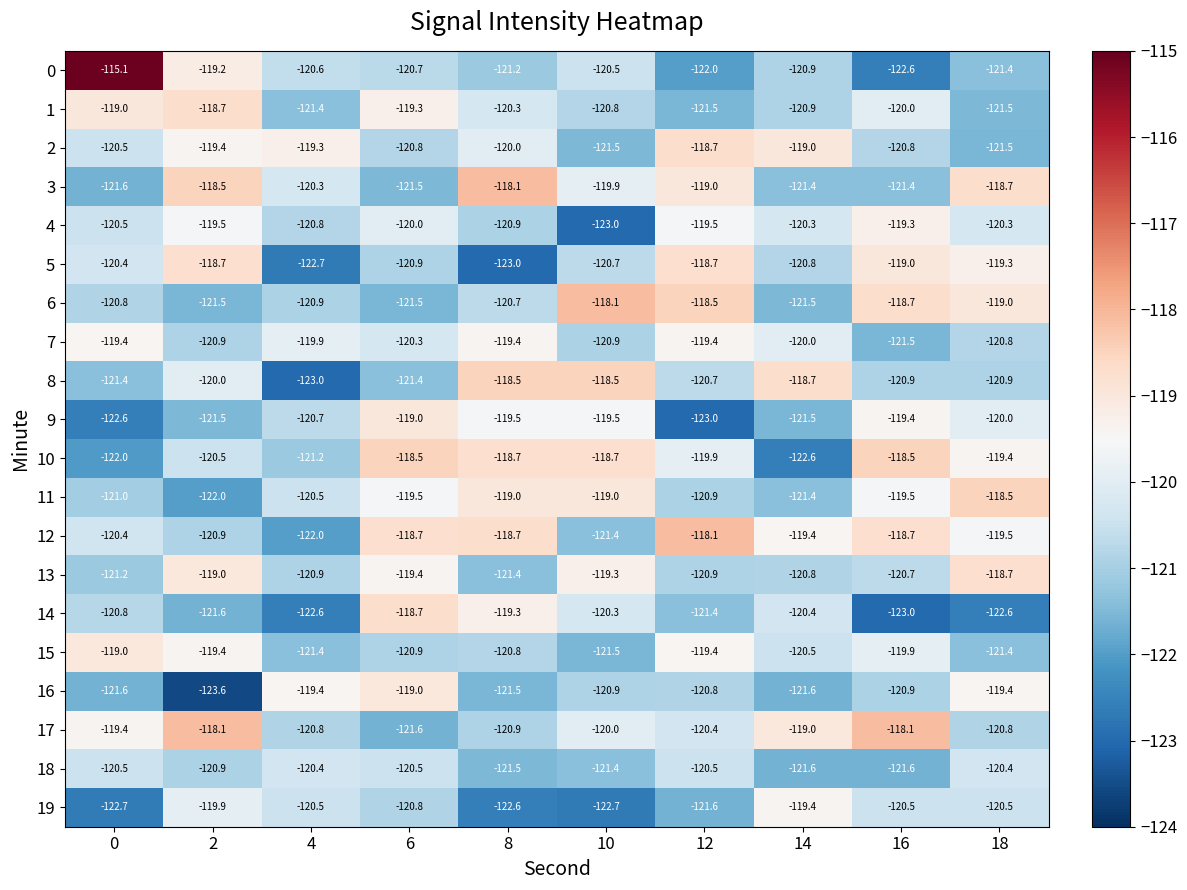

Read the 6 value at 14.

-121.5